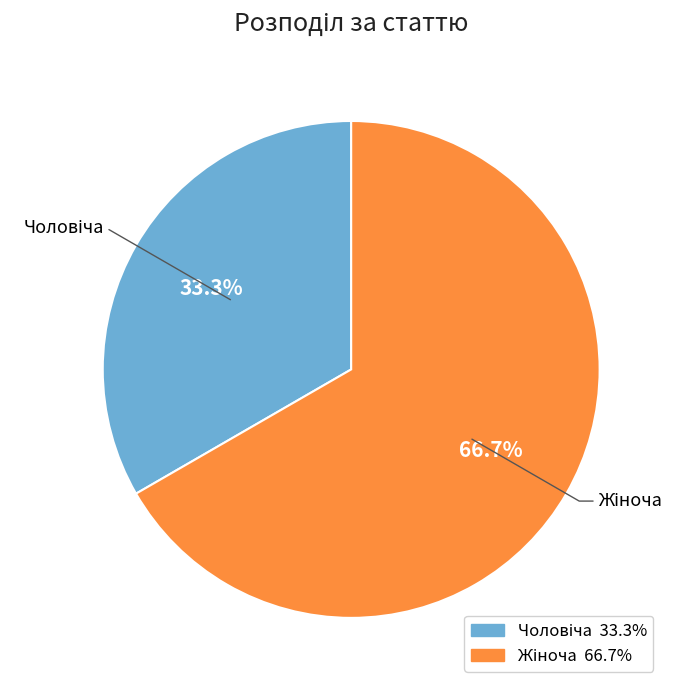

How many segments does this pie chart have?

2